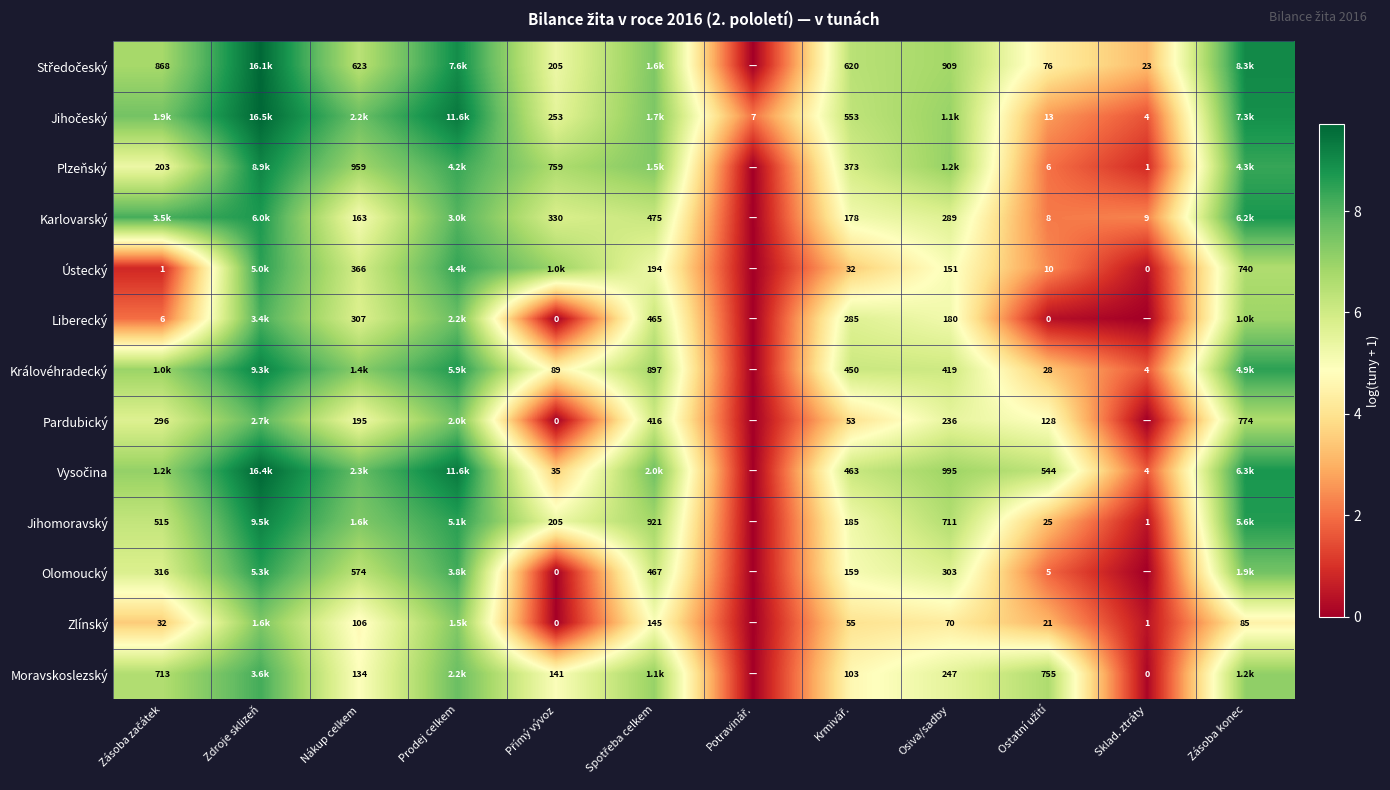

How many data points in Liberecký are above 5?

7